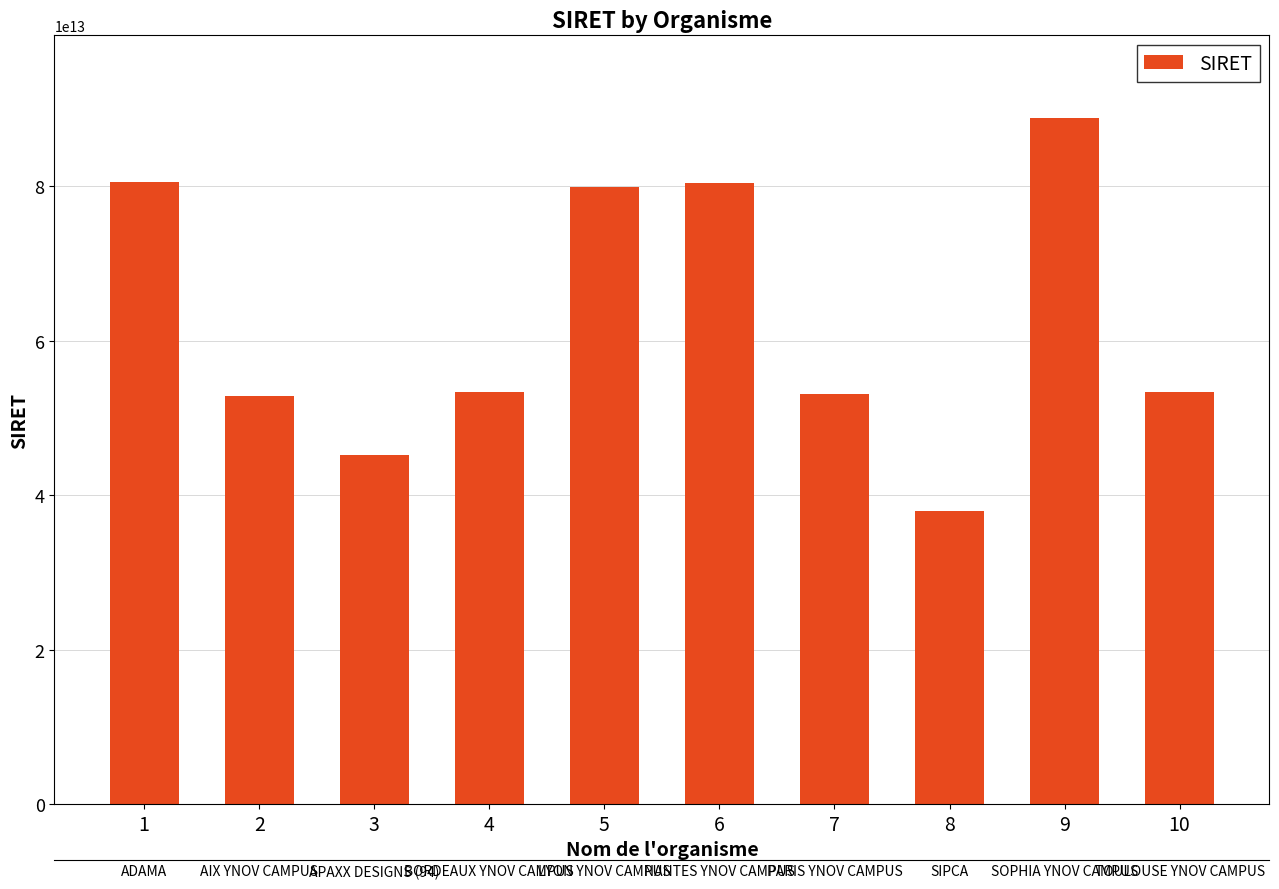

Which label corresponds to the smallest value in the chart?

8